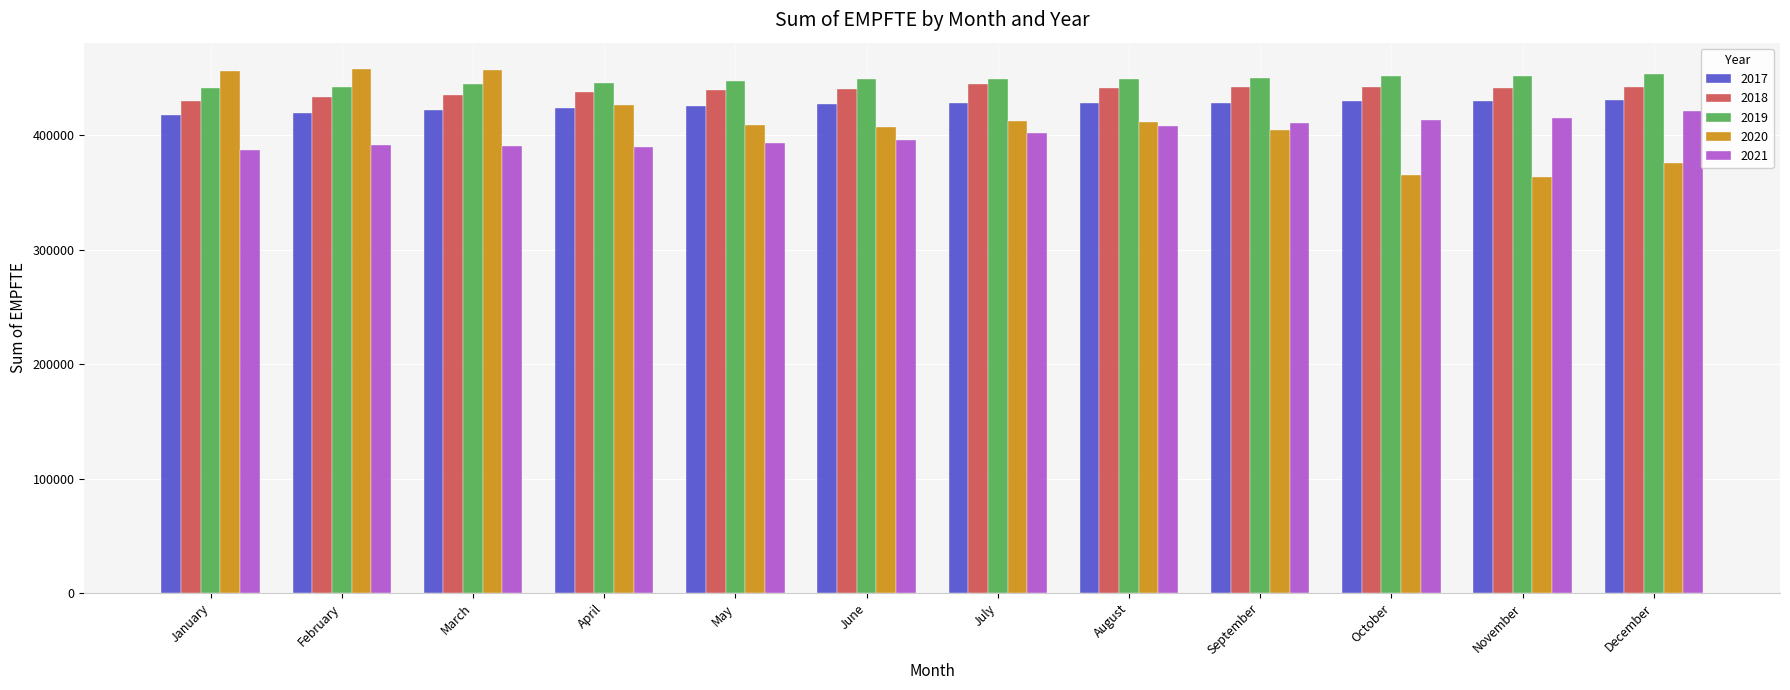

What is the value of the 2021 bar at the 1st from the left?

387629